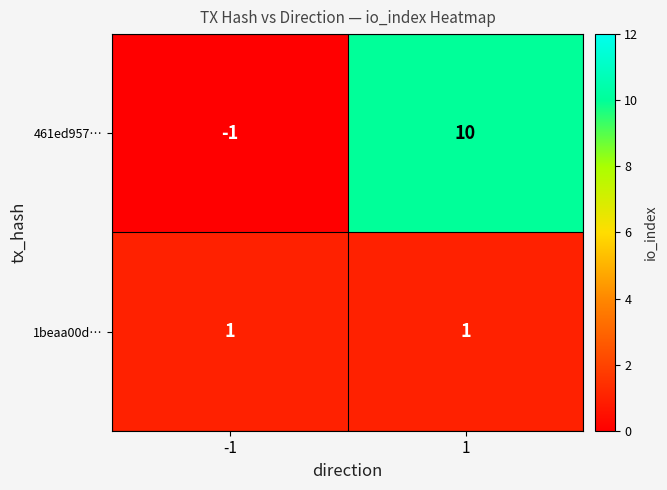

At which category is the sum across all series the highest?

1